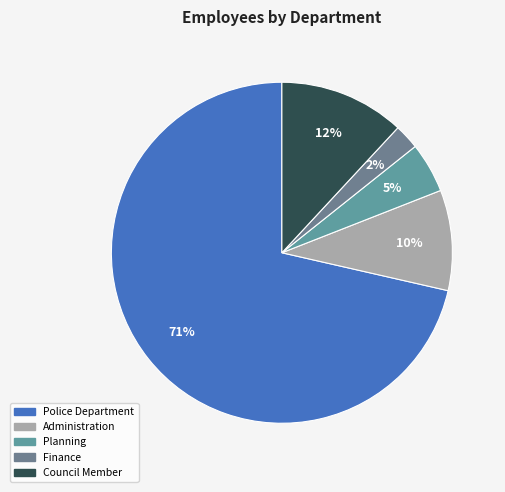

Is it true that Planning is 5% of the pie?

True